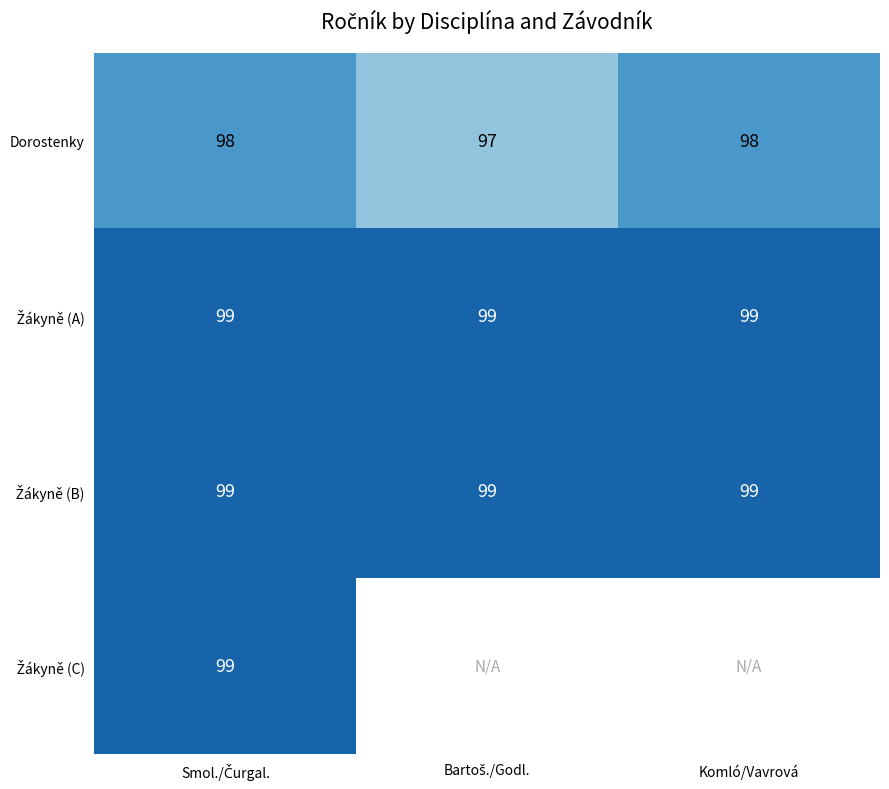

What is the maximum value for Dorostenky?

98